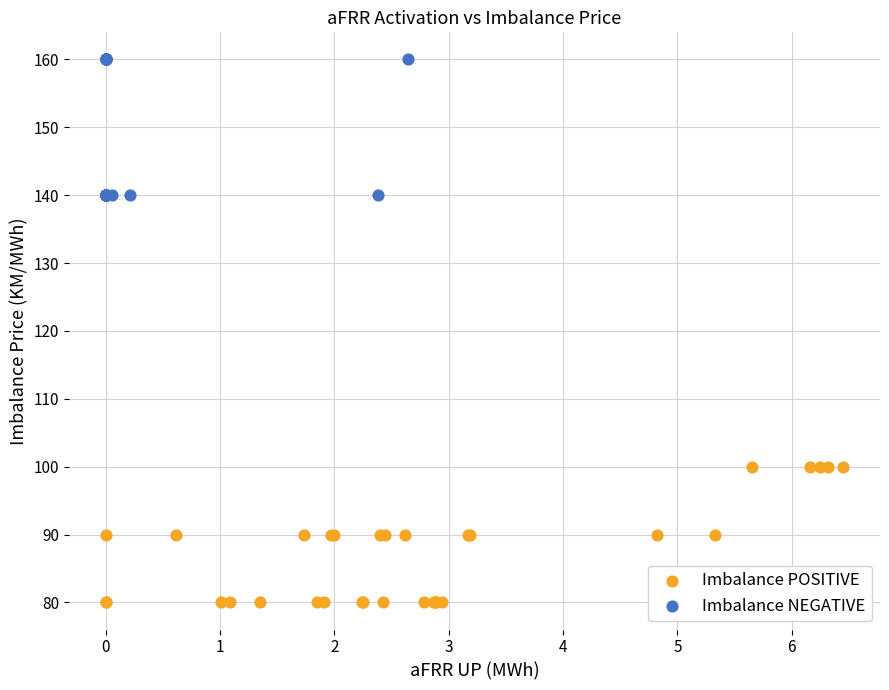

Which series contains the lowest Y value?

Imbalance POSITIVE